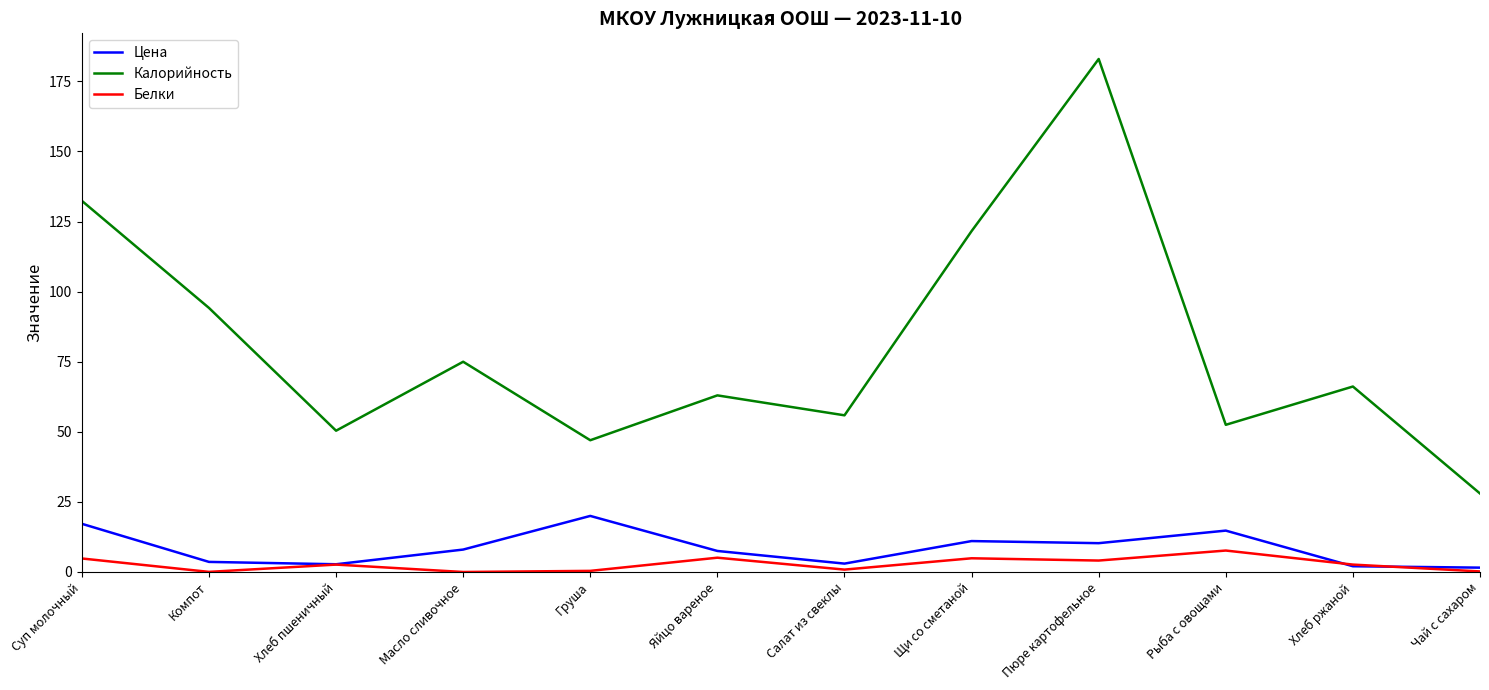

Which category has the highest value in the Калорийность series?

Пюре картофельное